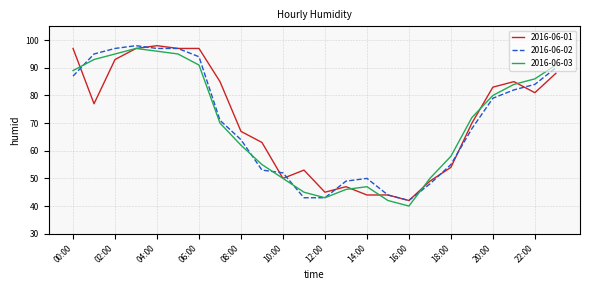

What is the highest value of the 2016-06-02 series?

98